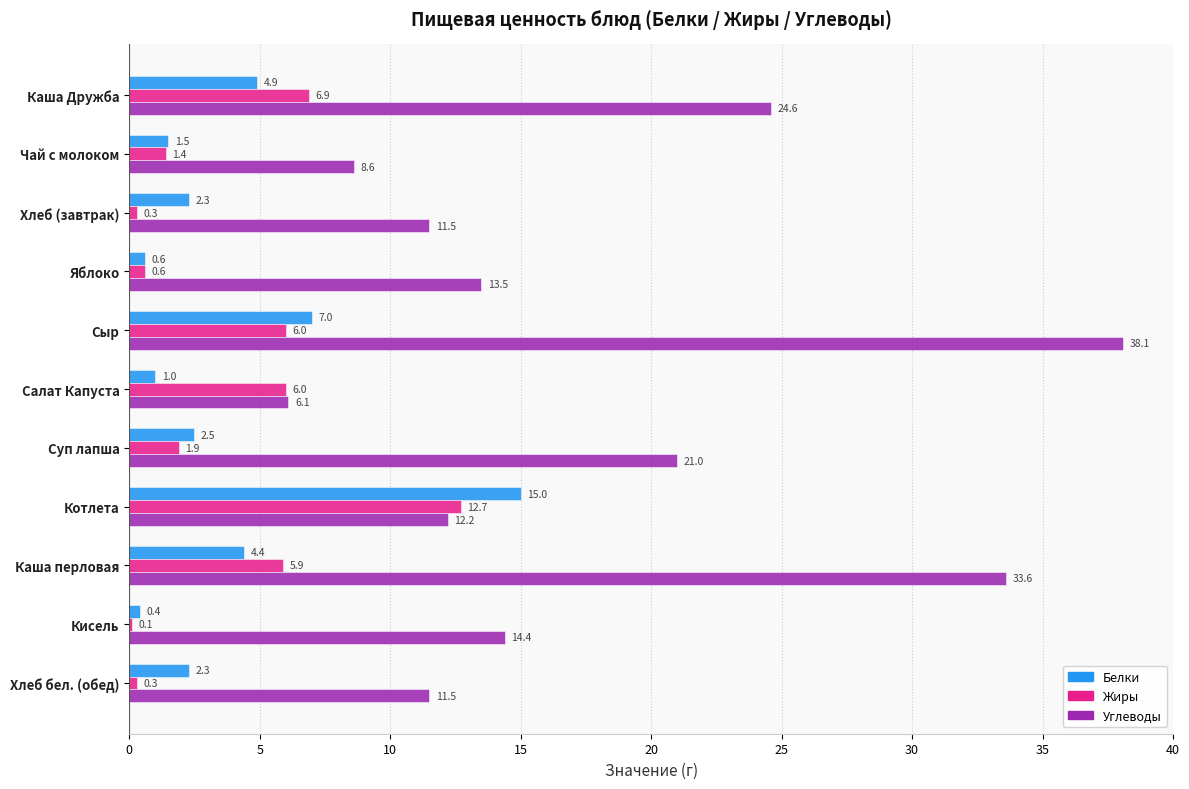

What is the sum of the Белки values at Кисель and Каша перловая?

4.8